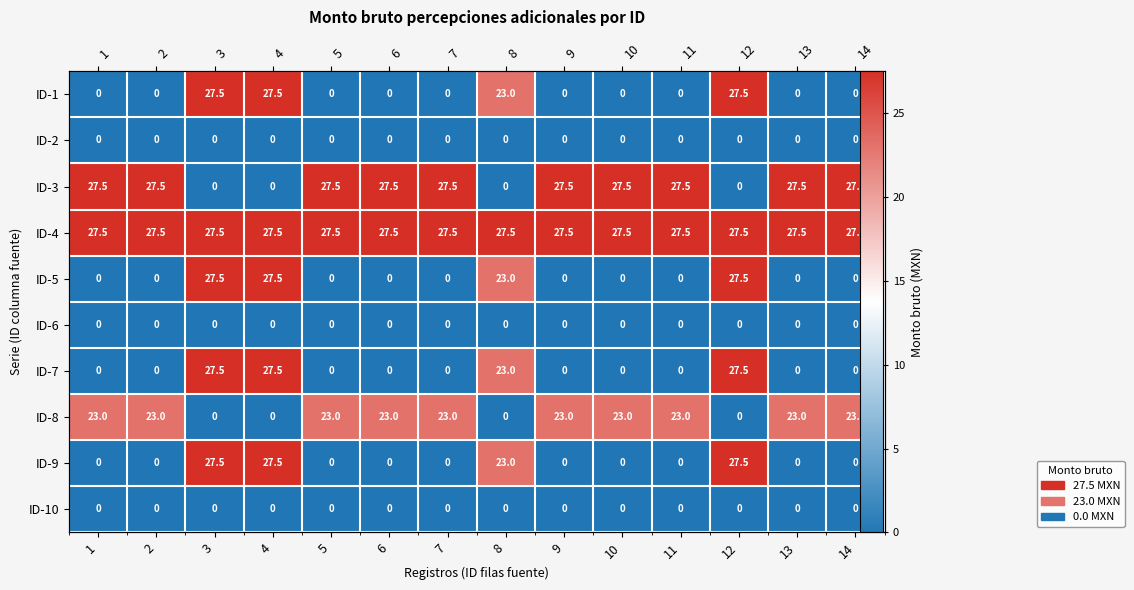

Which category has the highest value in the ID-9 series?

3